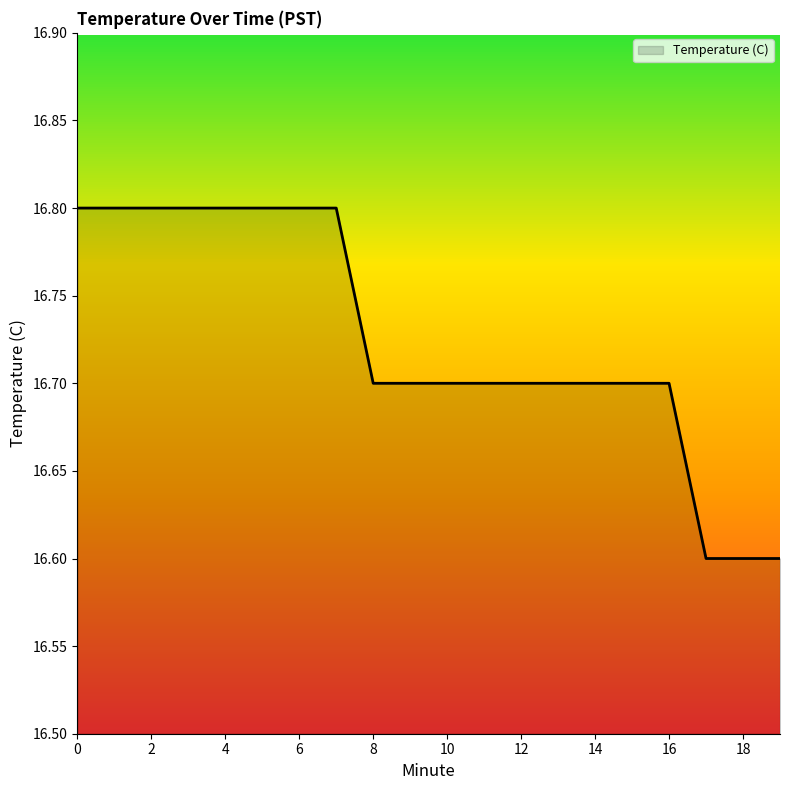

What is the greatest value displayed?

16.8